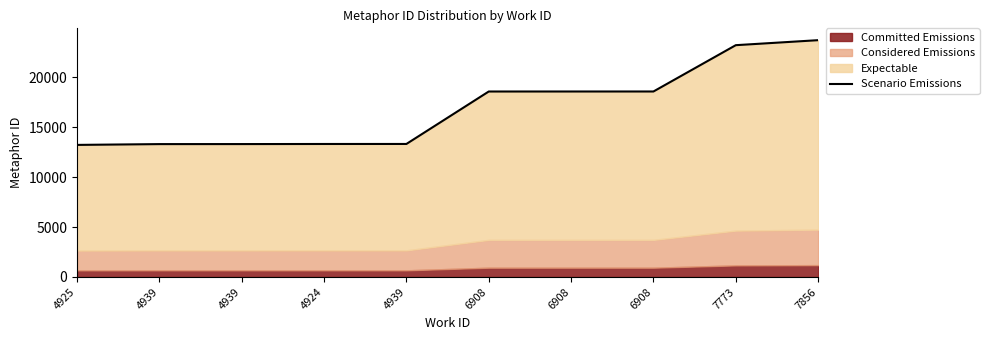

What is the label of the 5th point from the right?

6908